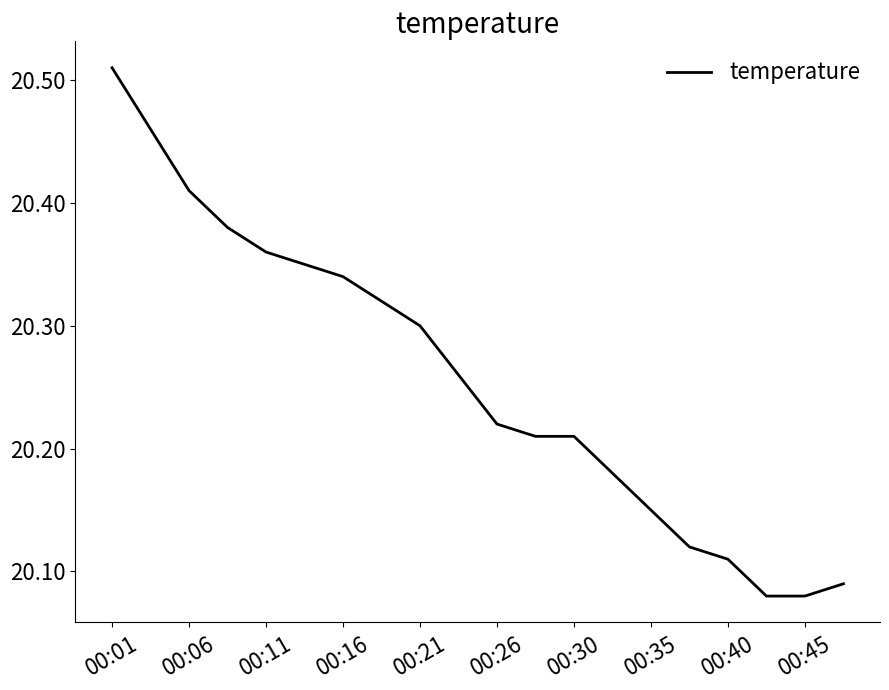

How many series are shown in this chart?

1